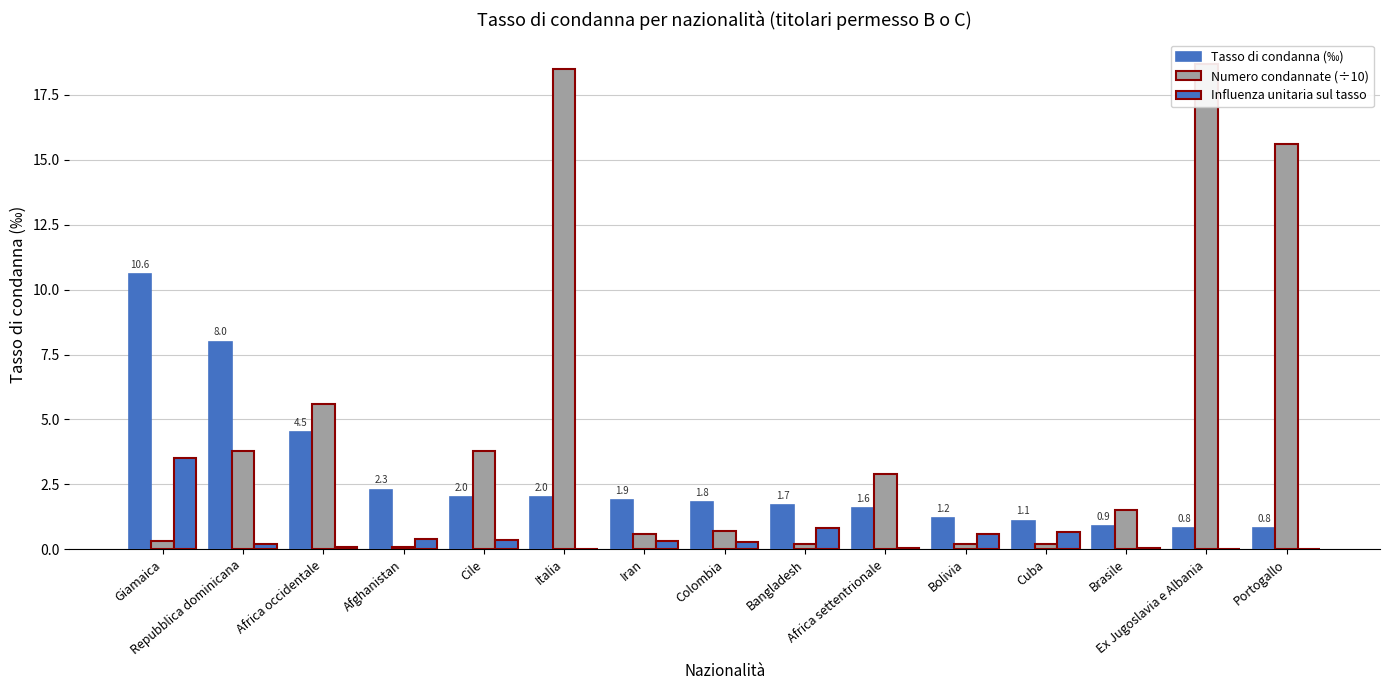

Count the number of categories in the chart.

15